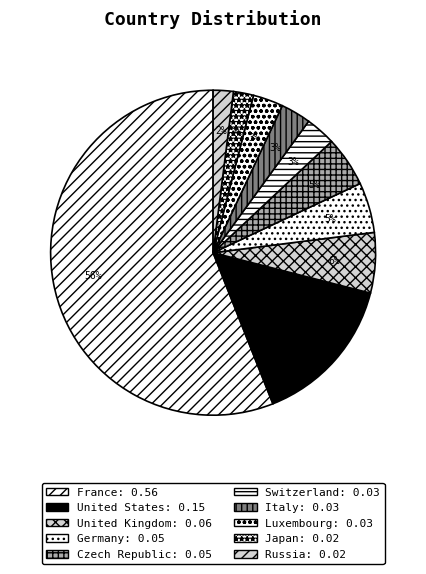

What is the largest slice in the pie chart?

France